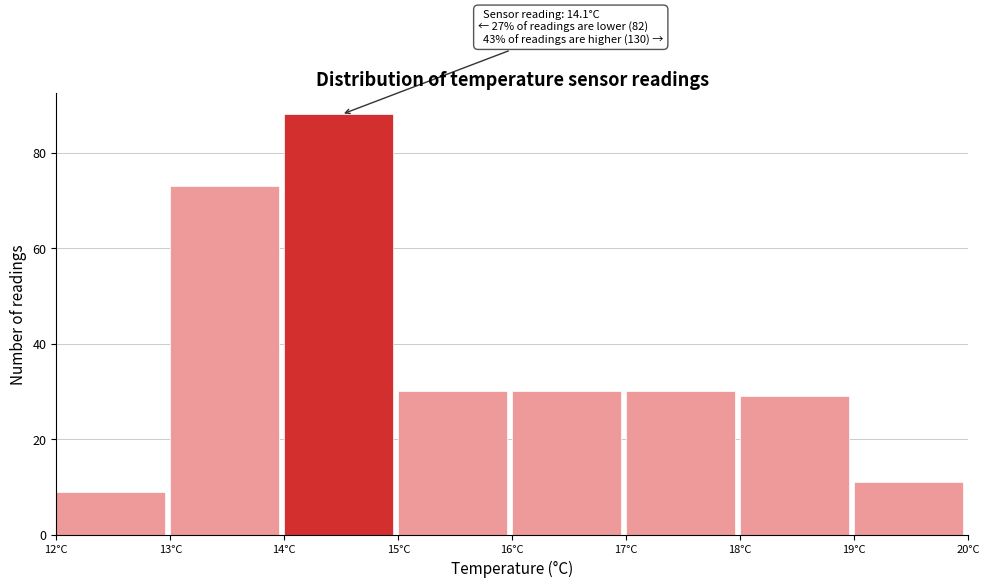

Over which range of the x-axis is the bar tallest?

14 to 15